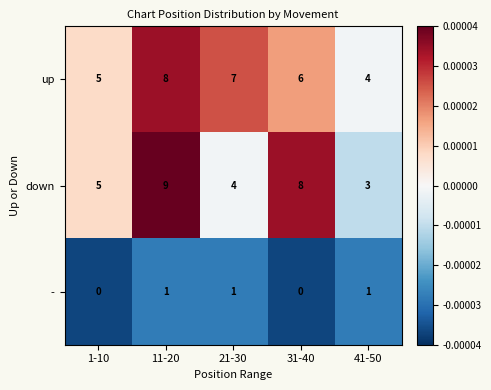

At how many categories does at least one series exceed 0?

5